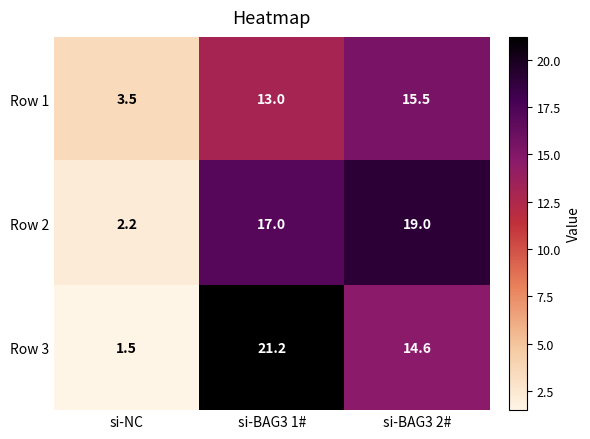

Reading left to right, what are all the values shown in this chart?

Row 1: 3.5	13.0	15.5
Row 2: 2.2	17.0	19.0
Row 3: 1.5	21.2	14.6